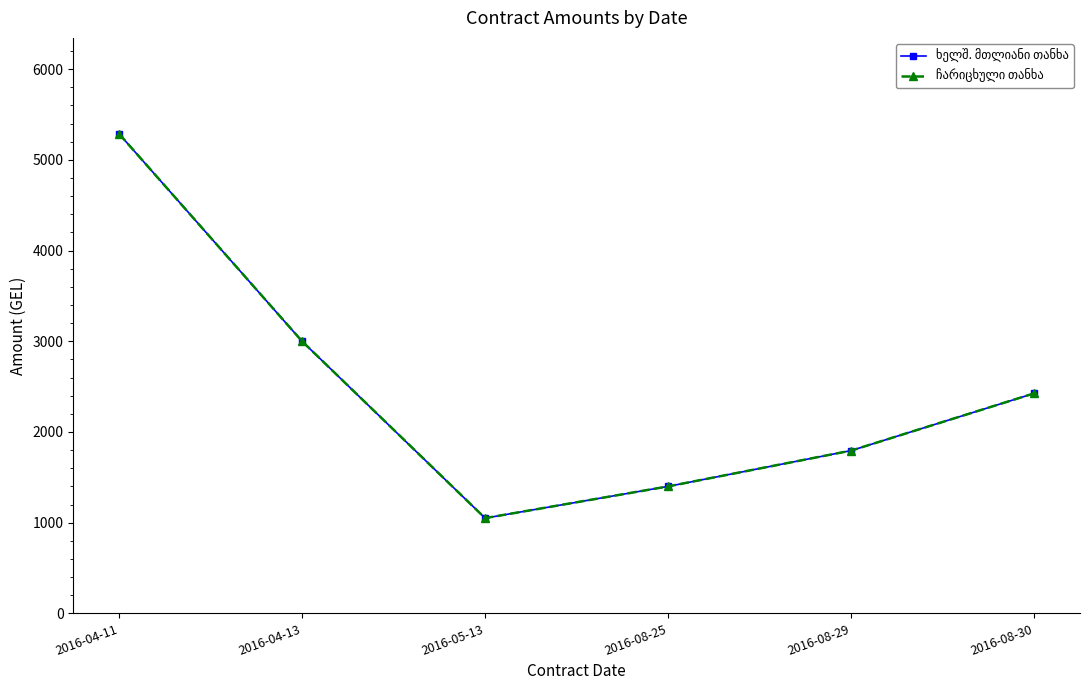

Does the chart have visible grid lines?

No